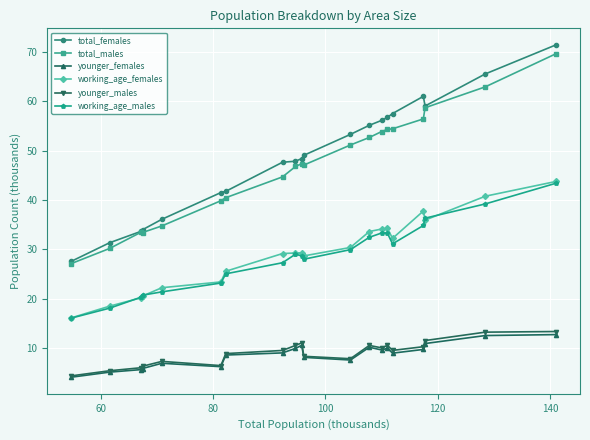

Which series has the largest range (max minus min)?

total_females